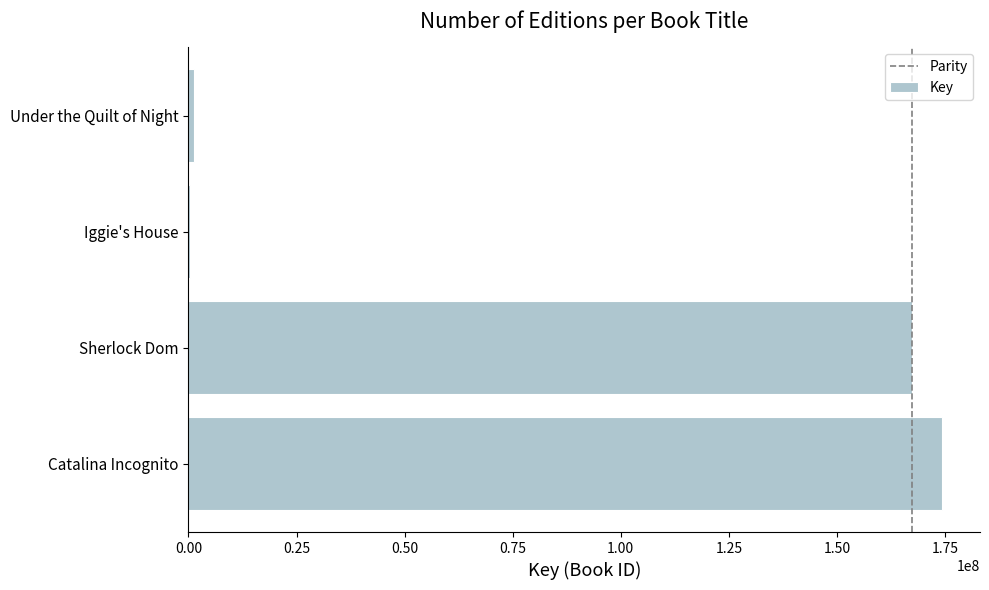

Reading top to bottom, extract all data points from this chart.

Under the Quilt of Night=1261126	Iggie's House=312735	Sherlock Dom=167249301	Catalina Incognito=174369096